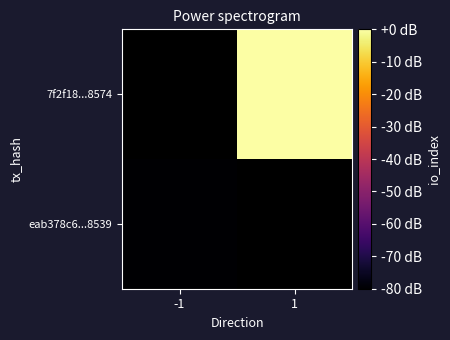

At how many categories does at least one series exceed -49?

1